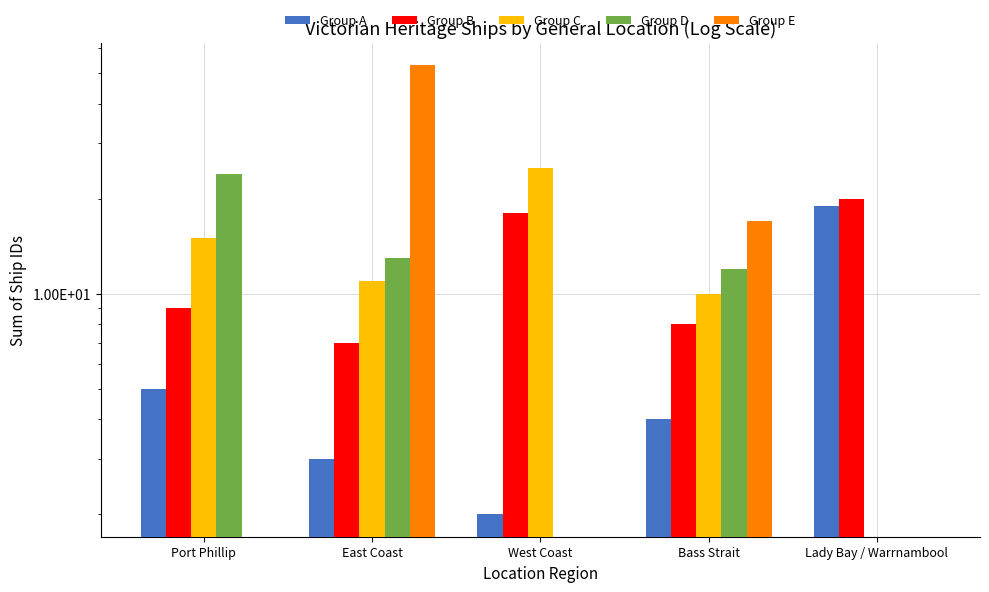

What position from the left is Bass Strait?

4